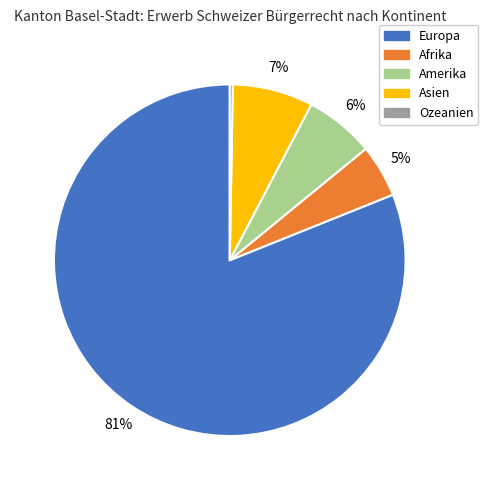

Is it true that Amerika is 6% of the pie?

True